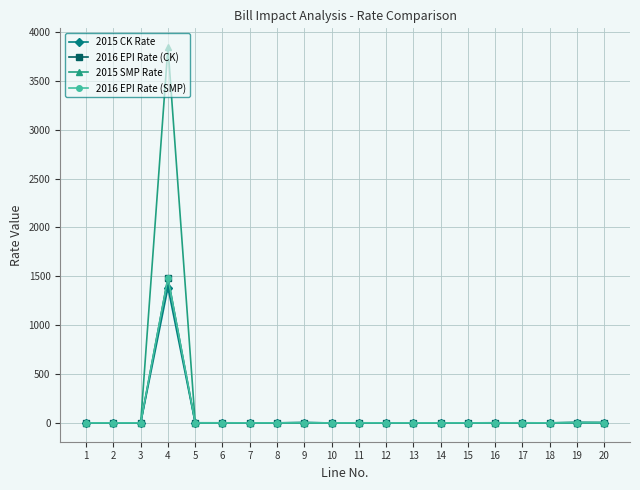

Which series has the widest spread of values?

2015 SMP Rate